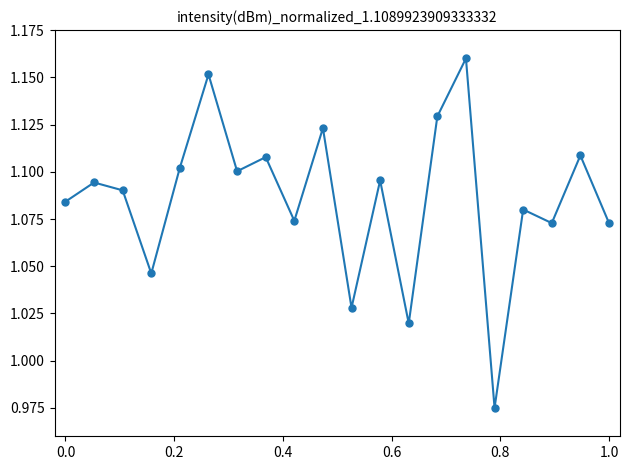

How many interior local valleys (lower than both neighbors) does the data have?

7